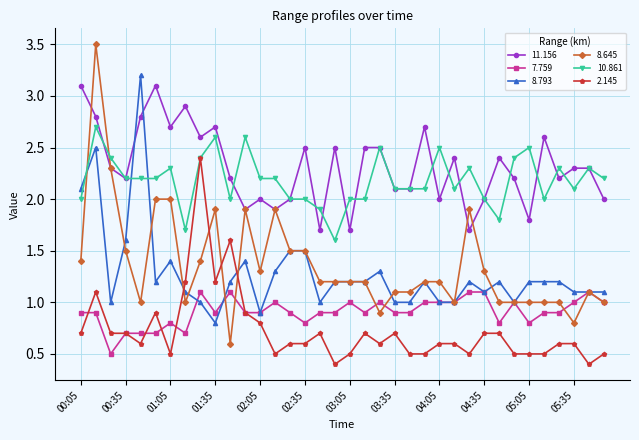

What is the highest value of the 11.156 series?

3.1